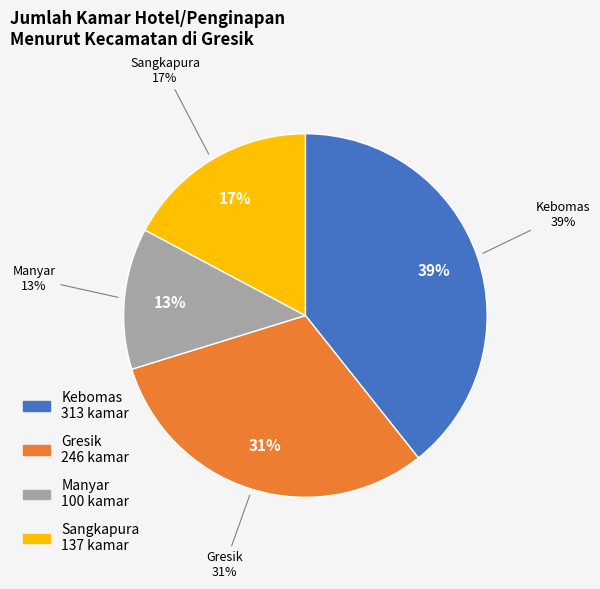

How many segments does this pie chart have?

4